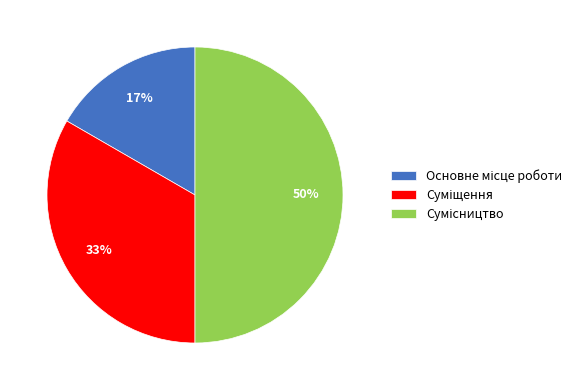

To the nearest percent, what is the difference between the largest and smallest slice percentages?

33%